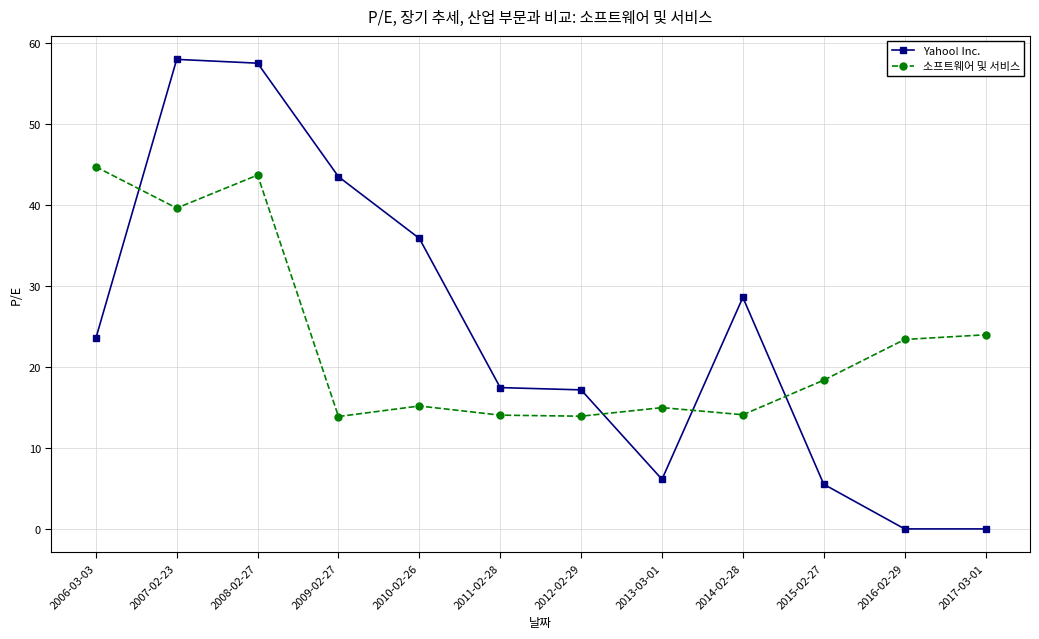

In 소프트웨어 및 서비스, how many points are higher than both neighbors (excluding endpoints)?

3